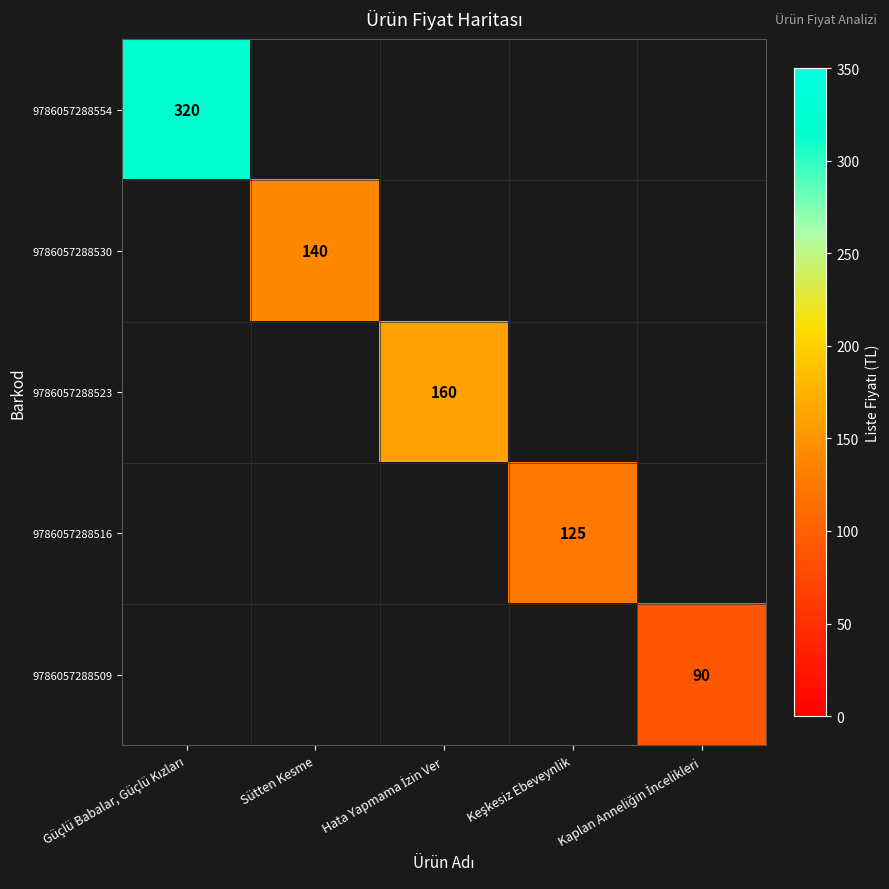

Is it true that 9786057288530 equals 249 at Sütten Kesme?

False